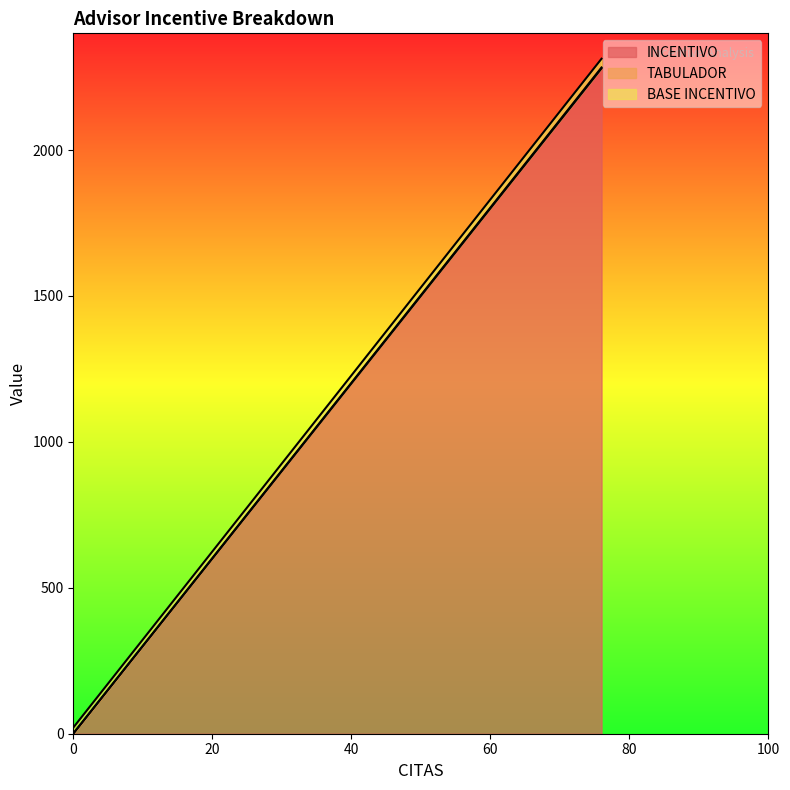

What is the maximum value for INCENTIVO?

2280